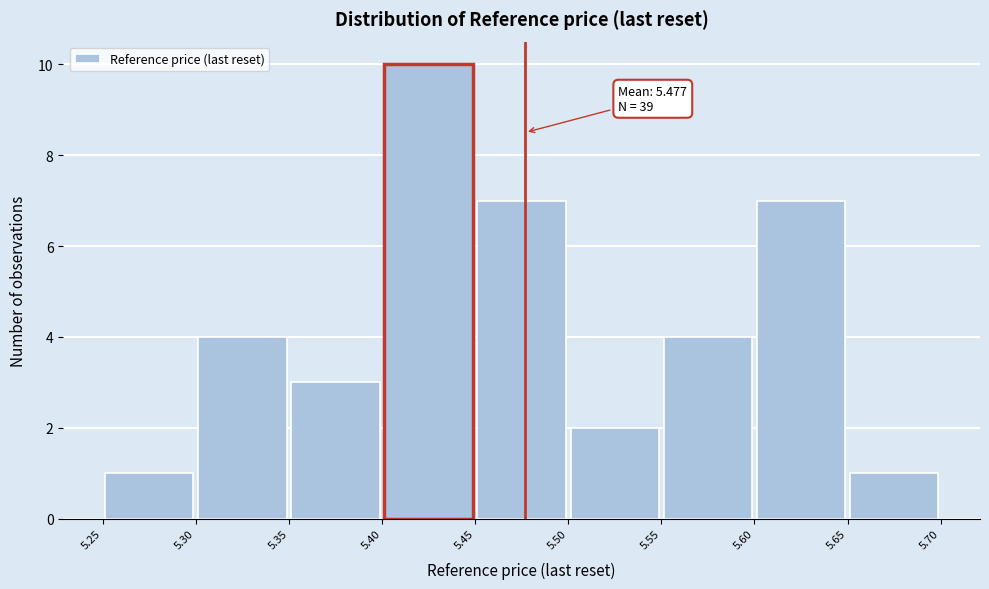

Which range on the x-axis has the tallest bar?

5.40 to 5.45